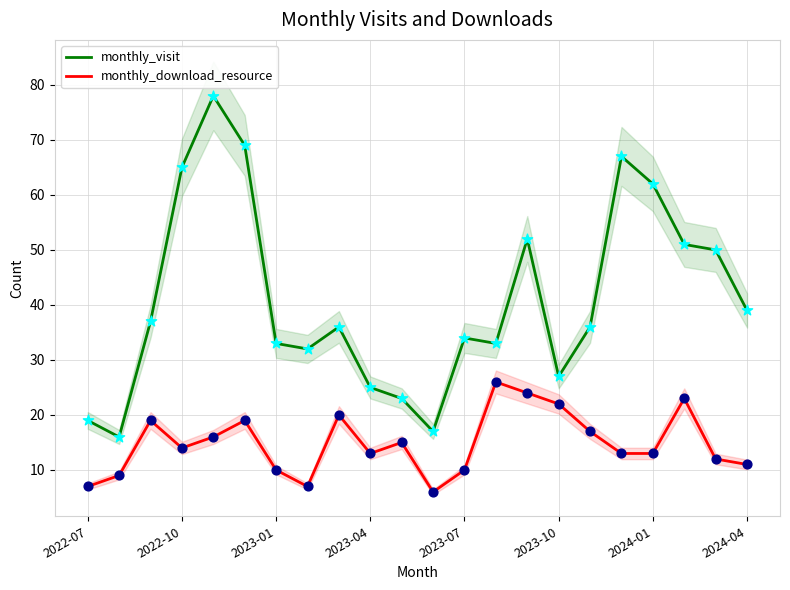

What is the total value across all series at 13?

59